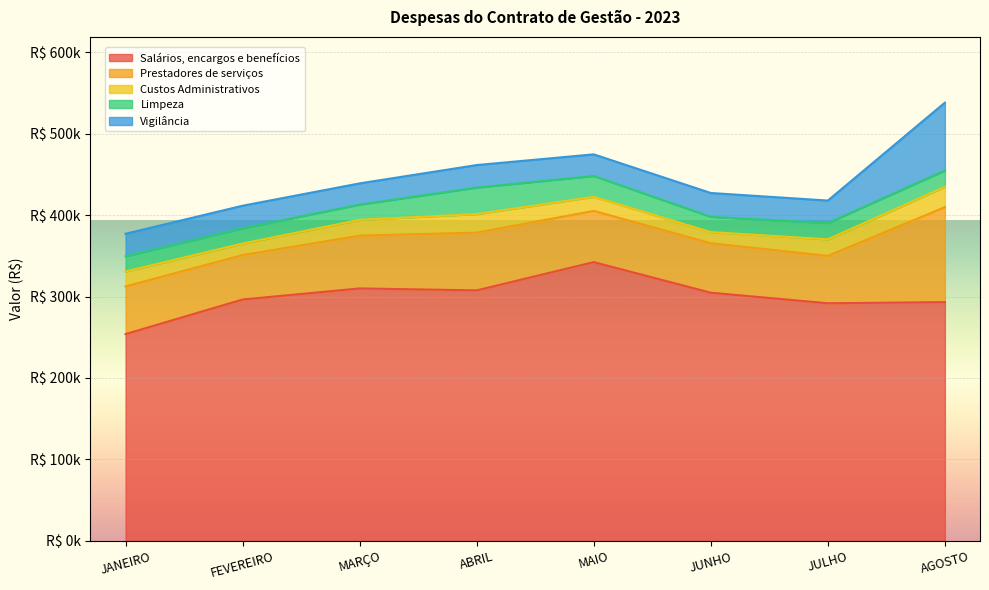

How many values in the Custos Administrativos series exceed 19425?

4